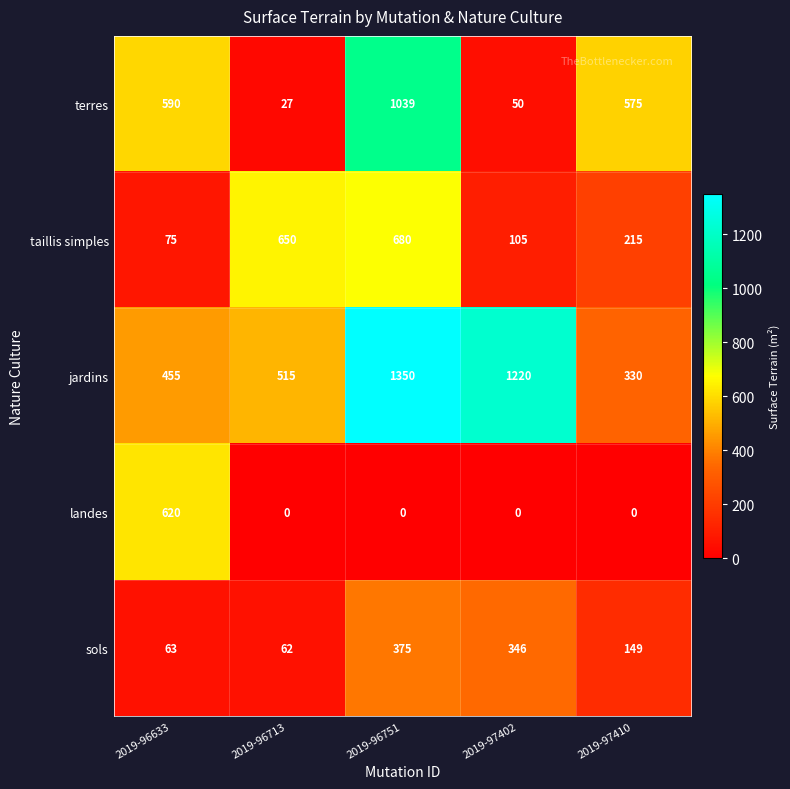

Which label corresponds to the largest value in the chart?

2019-96751